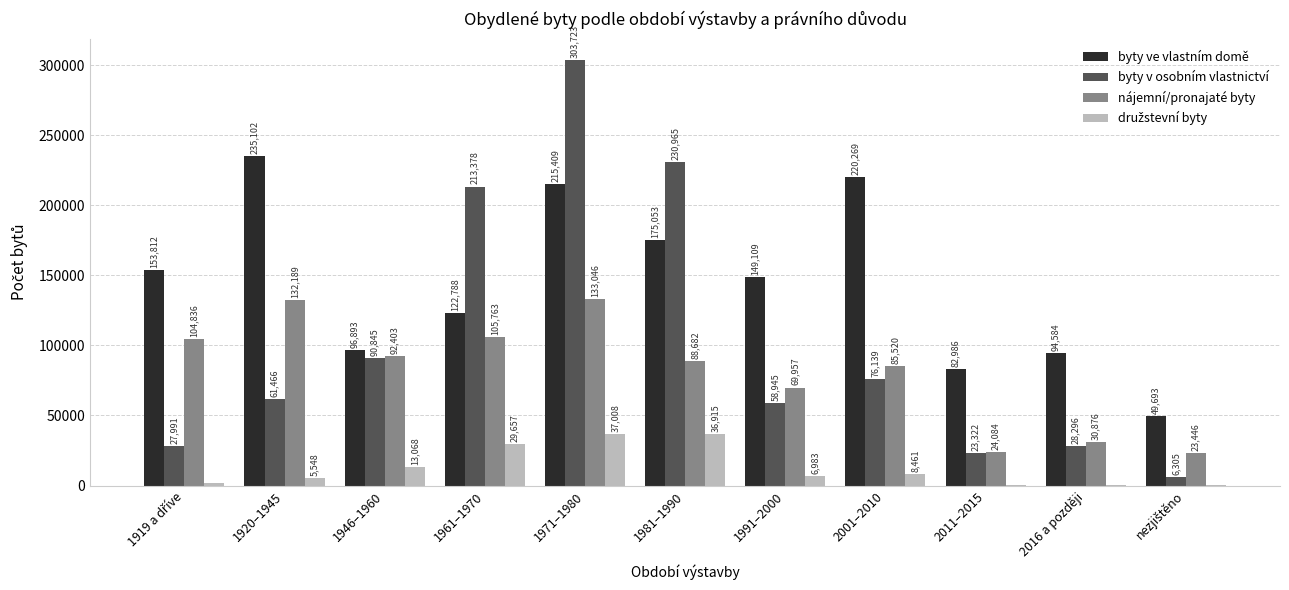

What is the total value across all series at 2001–2010?

390389